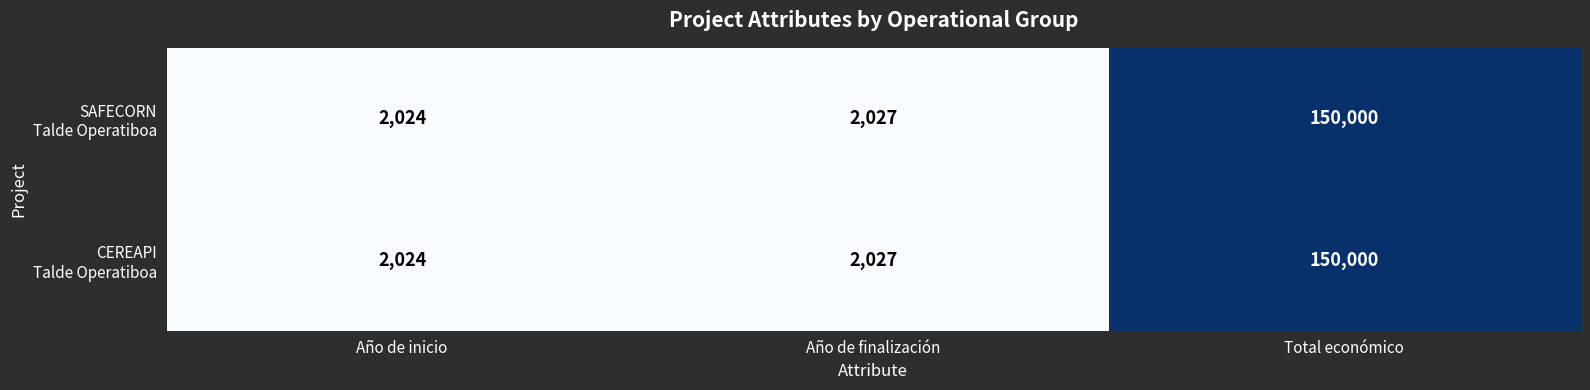

Which label corresponds to the smallest value in the chart?

Año de inicio